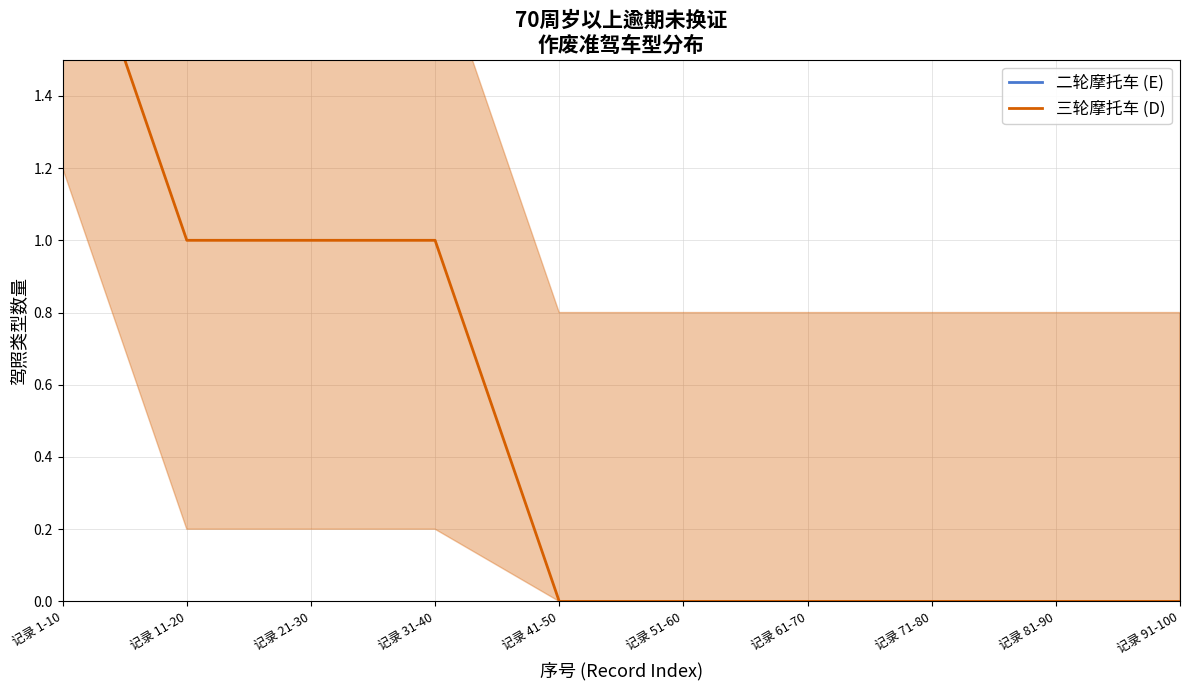

At which label does 三轮摩托车 (D) reach its peak?

记录 1-10